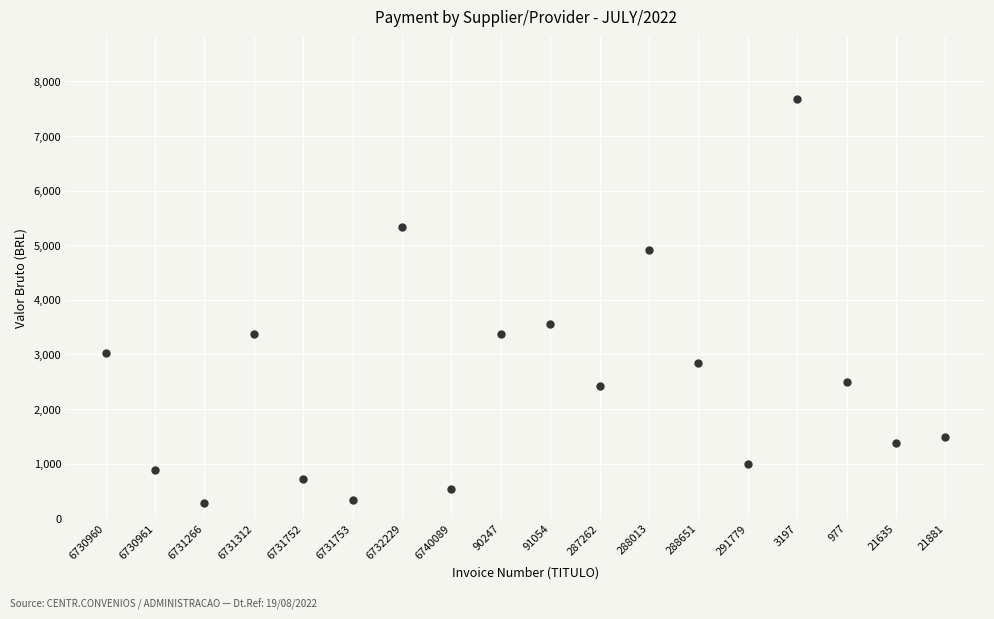

What is the range of Y values (max minus min)?

7391.0